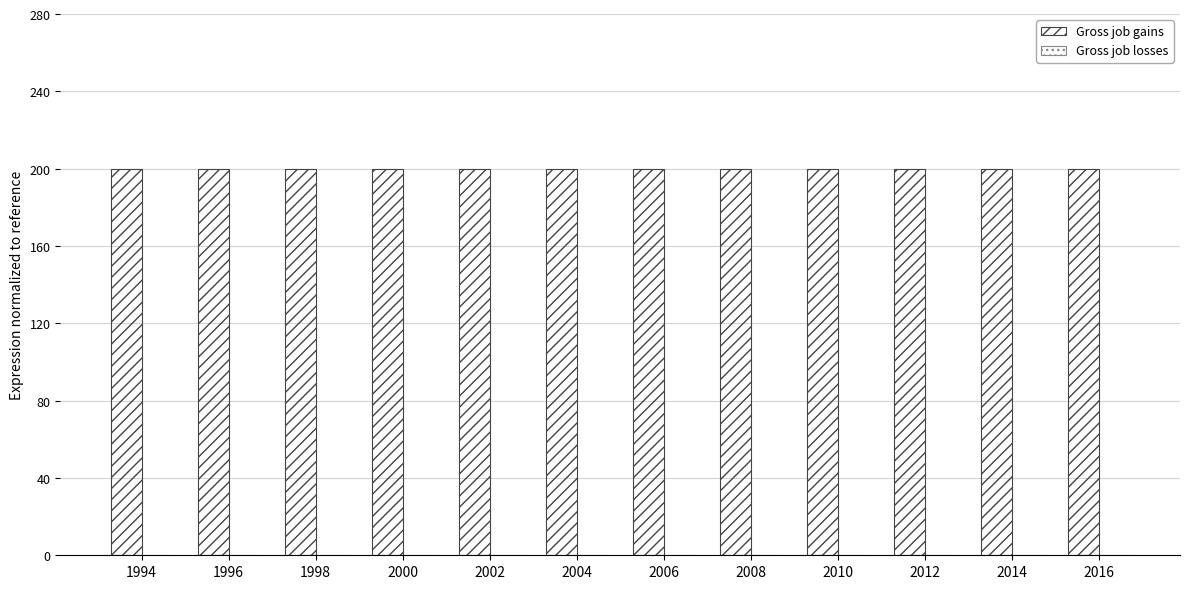

What value does the Gross job gains series have at 1998?

200